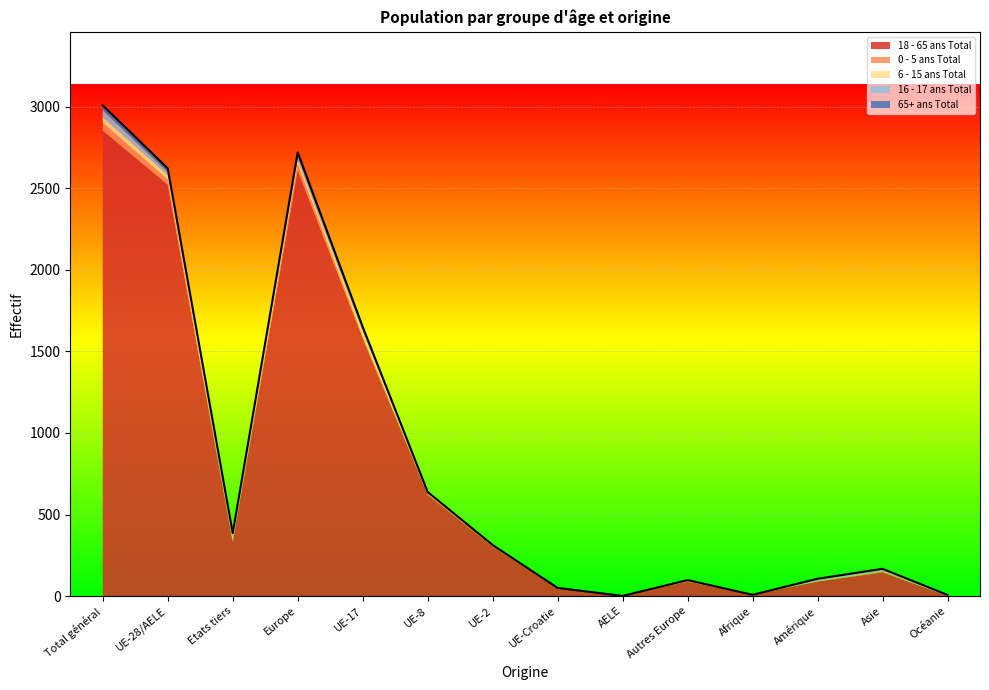

Reading left to right, list all the values displayed in this chart.

18 - 65 ans Total: Total général=2853	UE-28/AELE=2522	Etats tiers=331	Europe=2610	UE-17=1582	UE-8=621	UE-2=303	UE-Croatie=46	AELE=1	Autres Europe=88	Afrique=8	Amérique=89	Asie=145	Océanie=1
0 - 5 ans Total: Total général=48	UE-28/AELE=32	Etats tiers=16	Europe=38	UE-17=17	UE-8=9	UE-2=4	UE-Croatie=2	AELE=0	Autres Europe=6	Afrique=0	Amérique=2	Asie=8	Océanie=0
6 - 15 ans Total: Total général=37	UE-28/AELE=26	Etats tiers=11	Europe=28	UE-17=20	UE-8=3	UE-2=3	UE-Croatie=0	AELE=0	Autres Europe=2	Afrique=0	Amérique=4	Asie=2	Océanie=3
16 - 17 ans Total: Total général=41	UE-28/AELE=18	Etats tiers=23	Europe=19	UE-17=9	UE-8=4	UE-2=3	UE-Croatie=2	AELE=0	Autres Europe=1	Afrique=0	Amérique=9	Asie=10	Océanie=3
65+ ans Total: Total général=29	UE-28/AELE=24	Etats tiers=5	Europe=25	UE-17=23	UE-8=1	UE-2=0	UE-Croatie=0	AELE=0	Autres Europe=1	Afrique=0	Amérique=2	Asie=2	Océanie=0